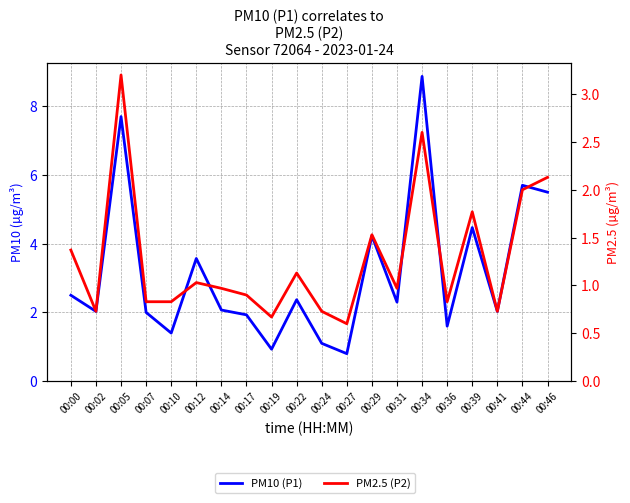

What is the value of the PM10 (P1) point at the 2nd from the left?

2.0